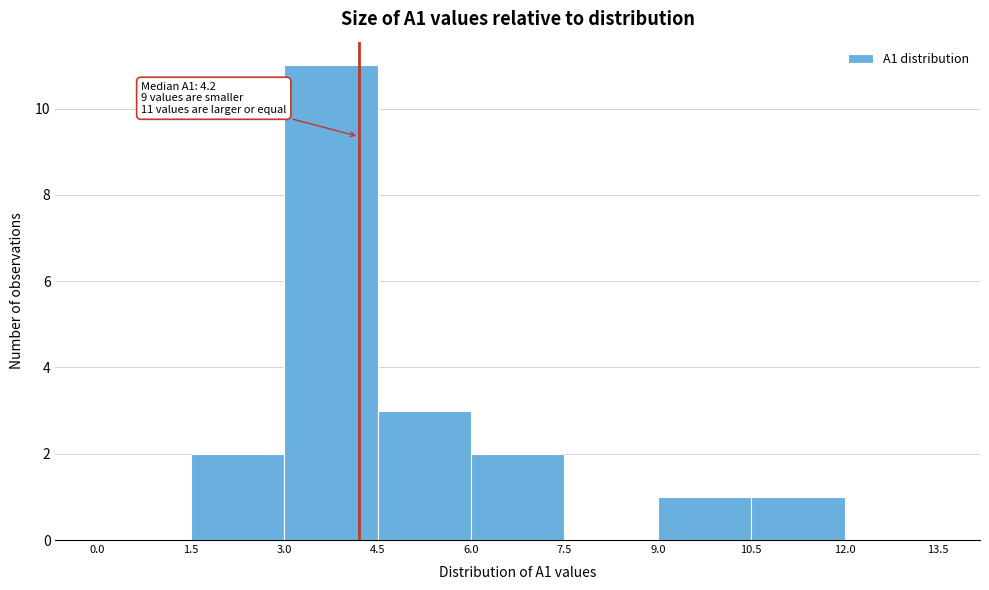

Over which range of the x-axis is the bar tallest?

3.0 to 4.5